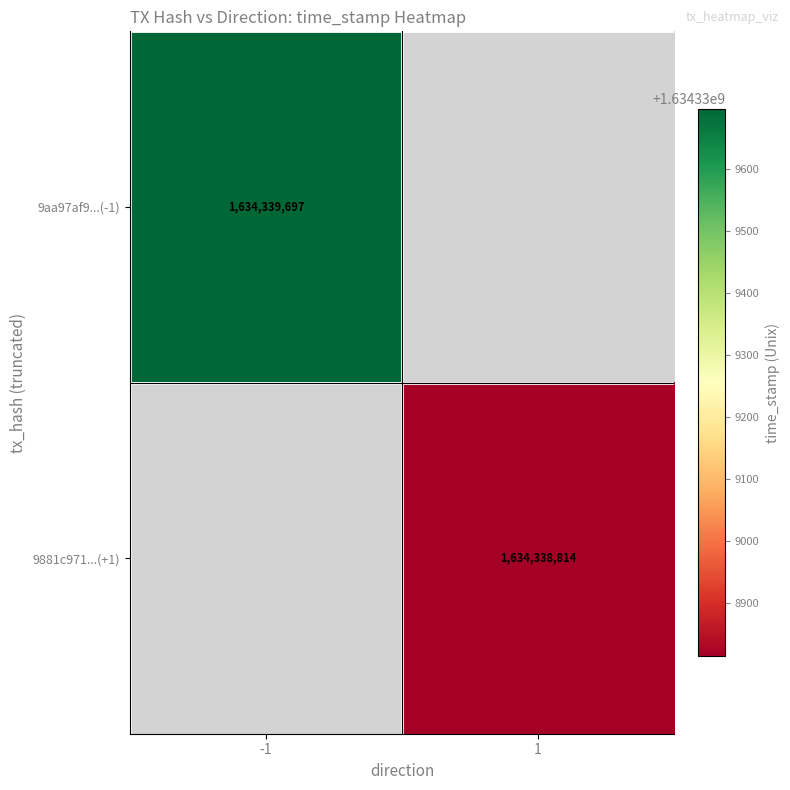

Count the number of data series in this chart.

2